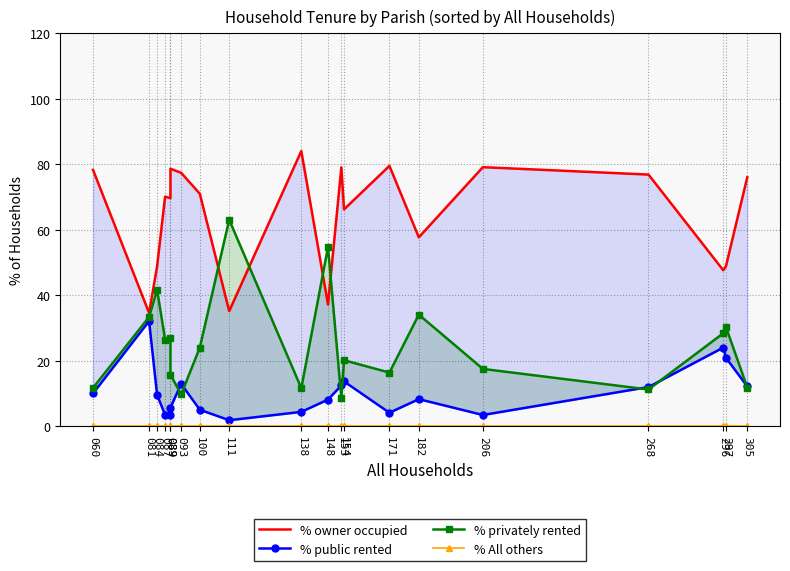

Which series changed the most between 138 and 171?

% privately rented